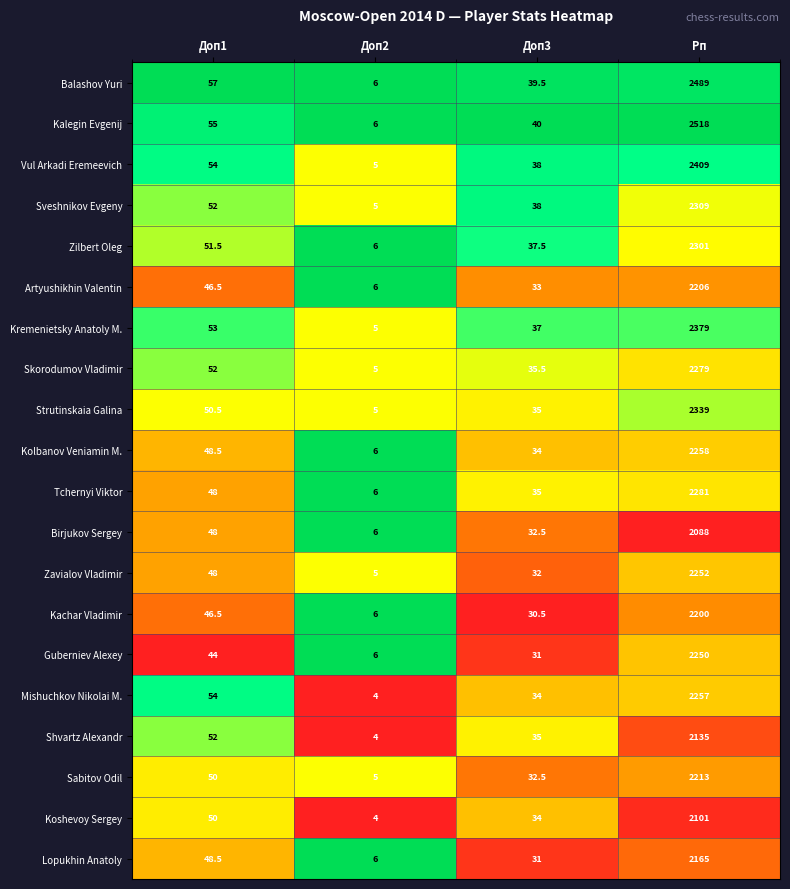

Between Доп1 and Доп3, which series saw the biggest shift?

Mishuchkov Nikolai M.